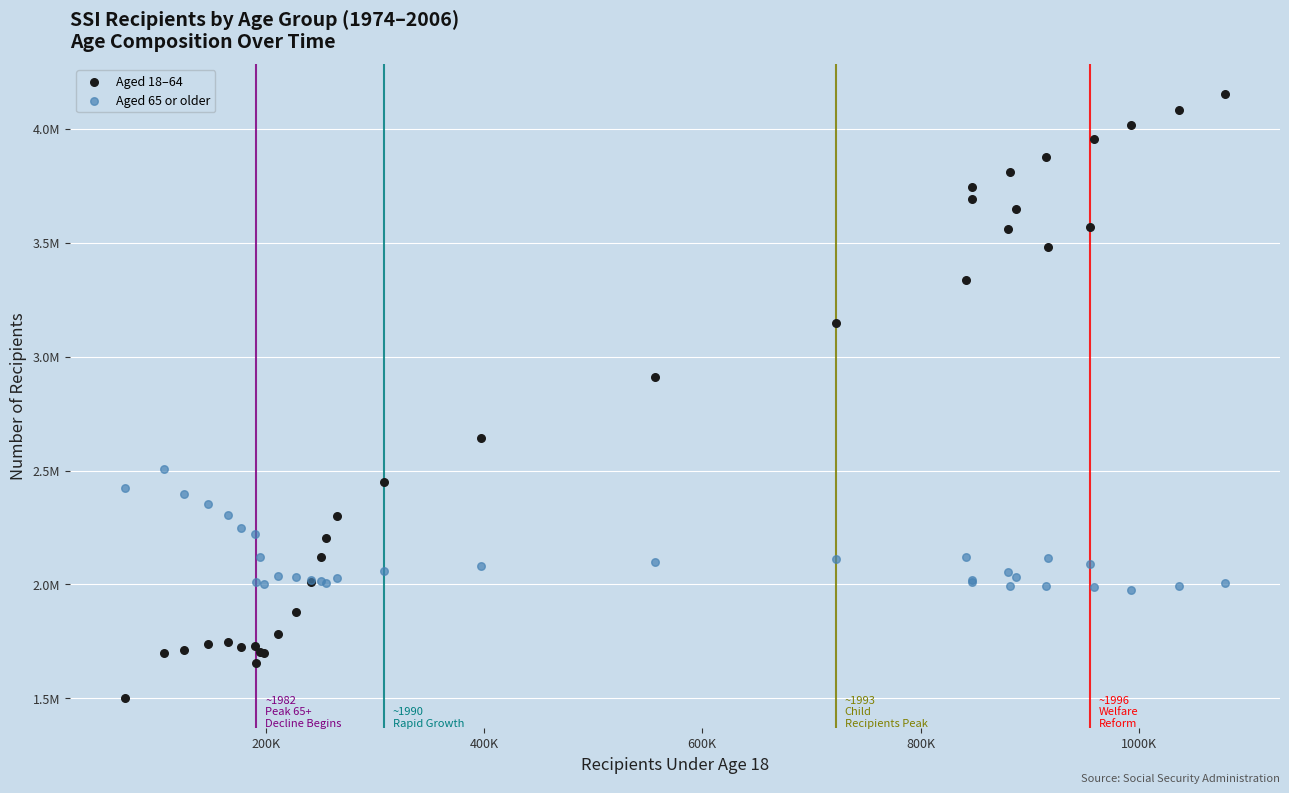

What are all the series names shown in the legend?

Aged 18–64, Aged 65 or older